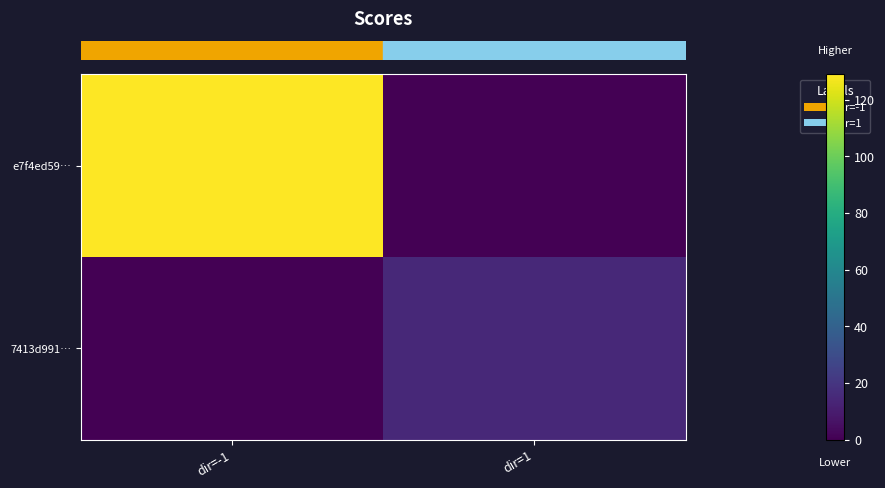

Between dir=-1 and dir=1, which series saw the biggest shift?

row_0